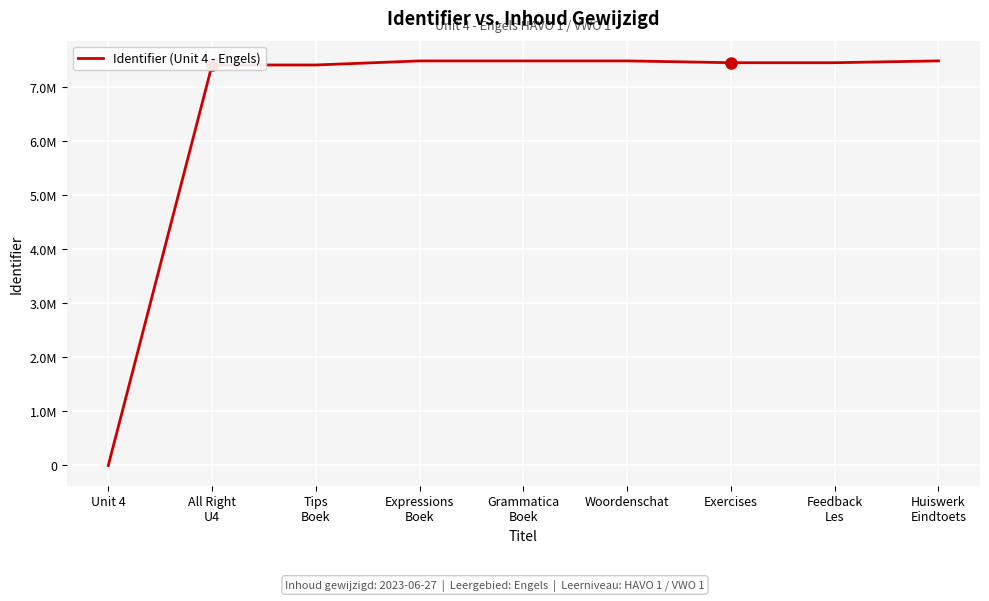

At which category does the chart reach its minimum across all series?

Unit 4